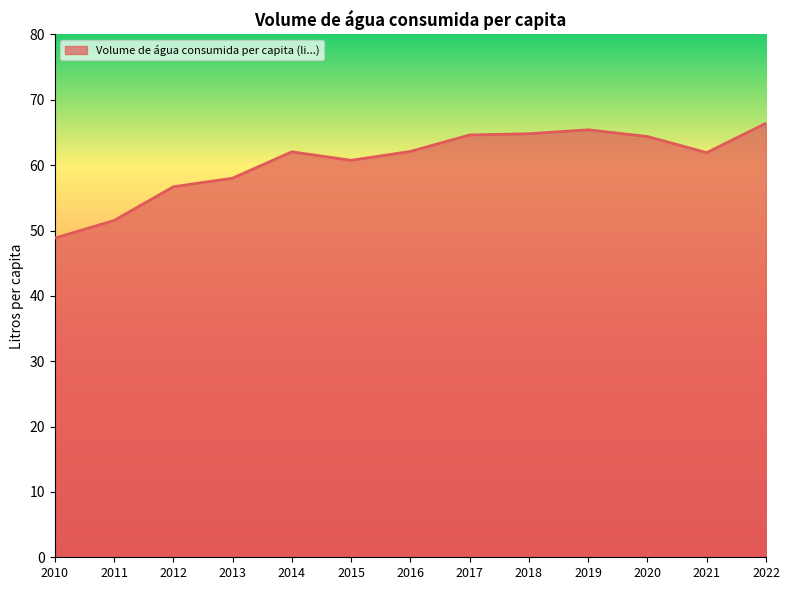

Between 2021 and 2018, which is larger?

2018